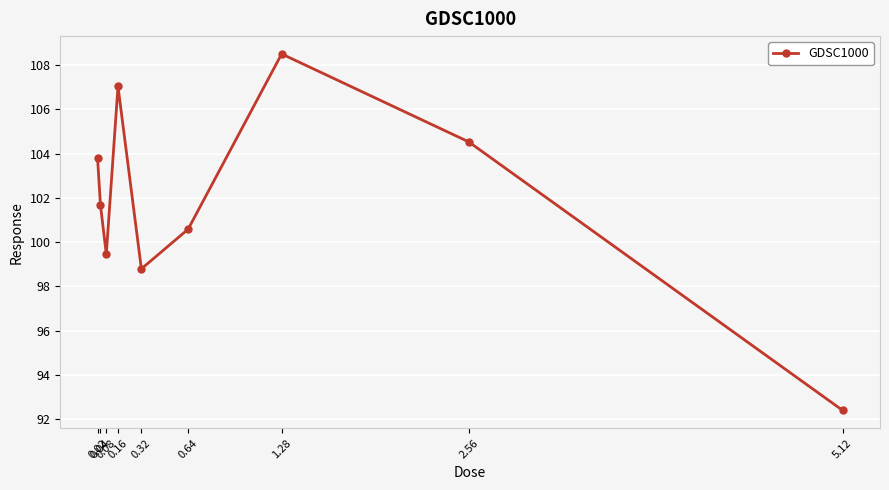

True or false: the data shows 138.8 at 0.08.

False